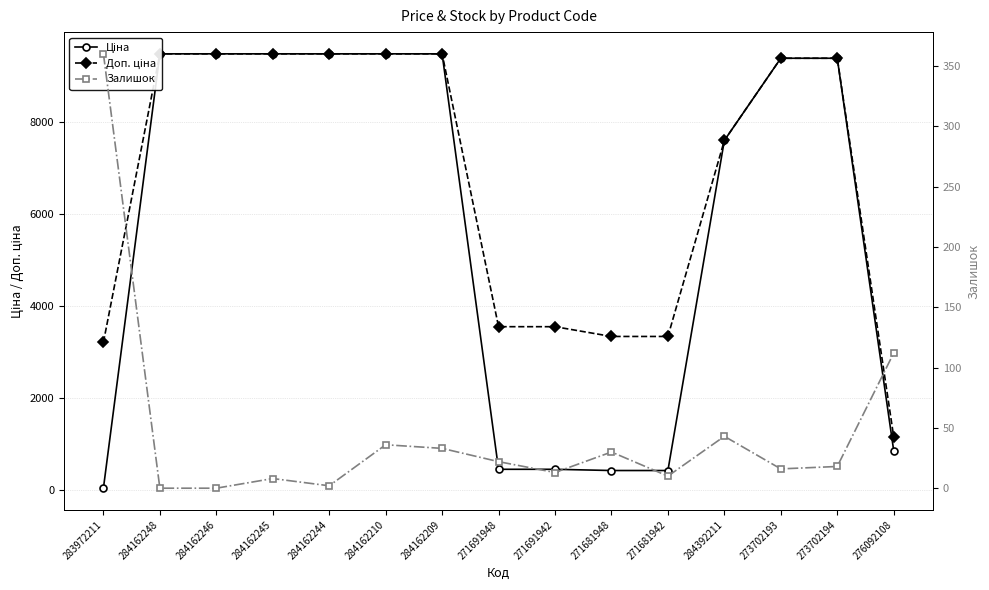

What is the total value across all series at 284392211?

15236.1